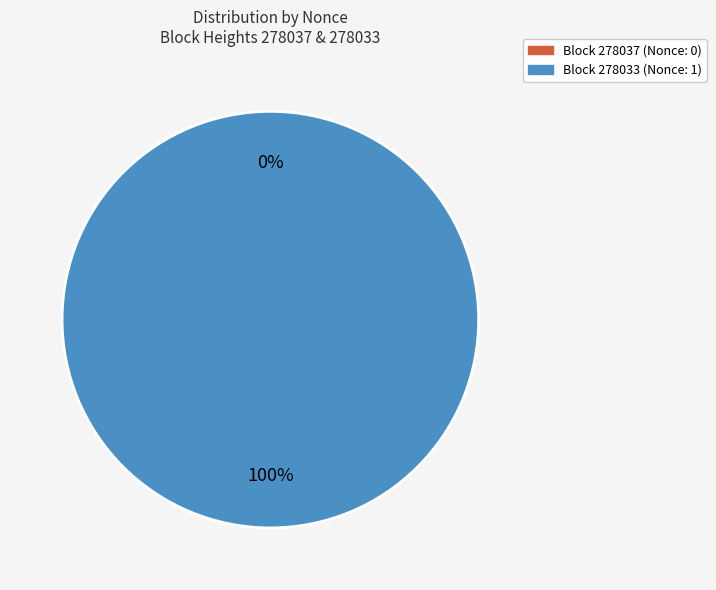

Between 278037 and 278033, which is larger?

278033